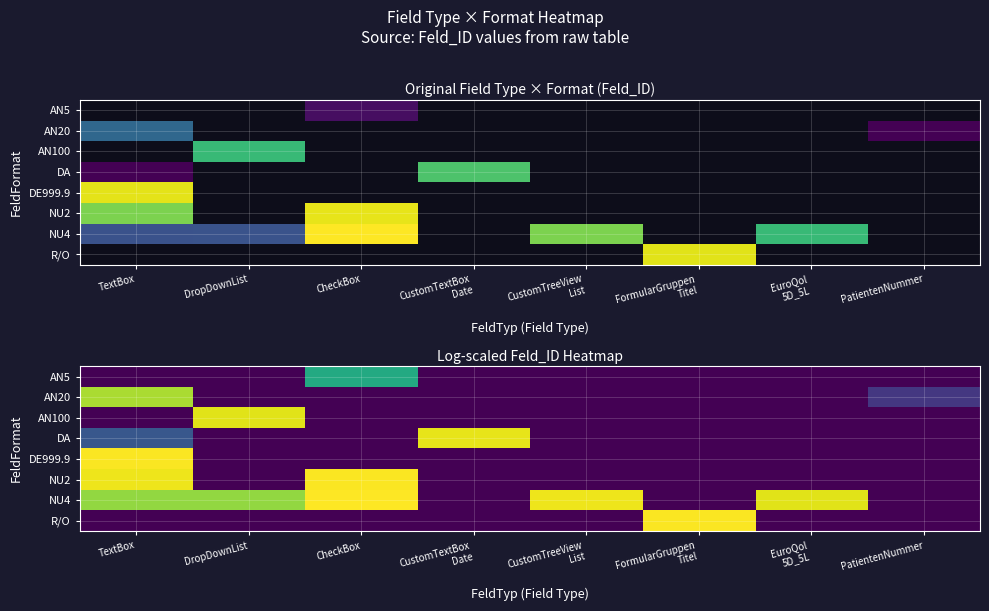

At which category does the chart reach its minimum across all series?

TextBox